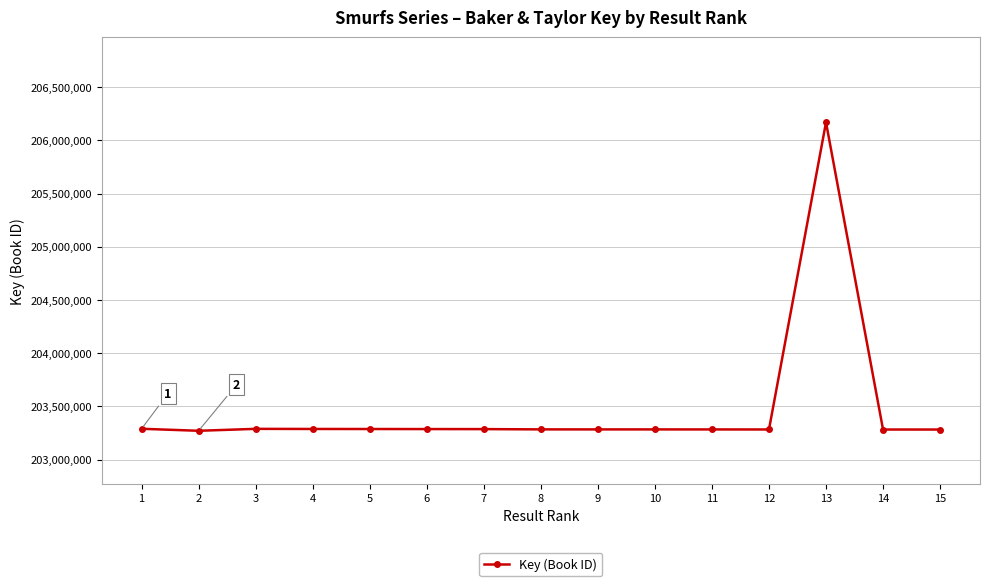

What is the minimum value shown in the chart?

203270615